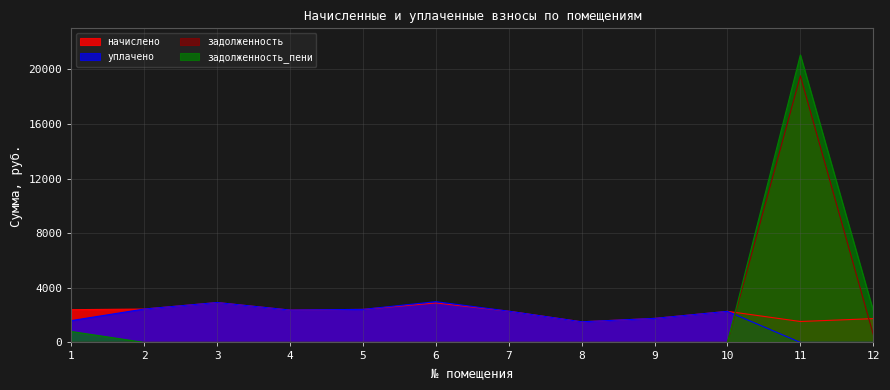

Where is the first local maximum for уплачено?

3